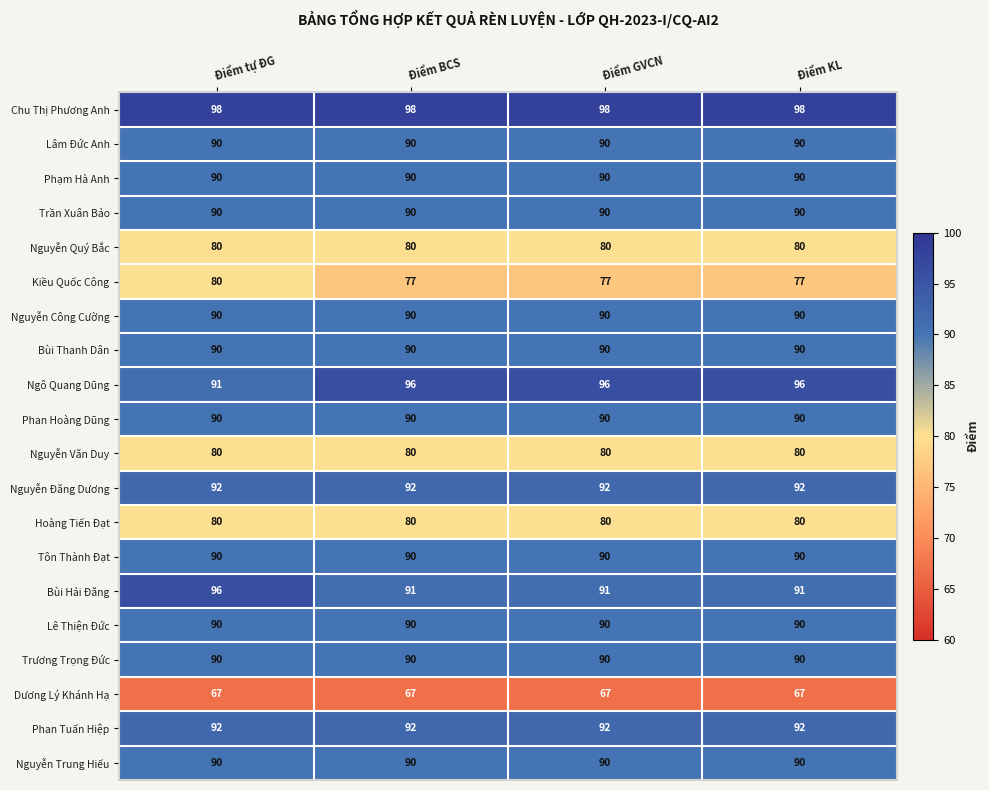

How many data points does each series have?

4